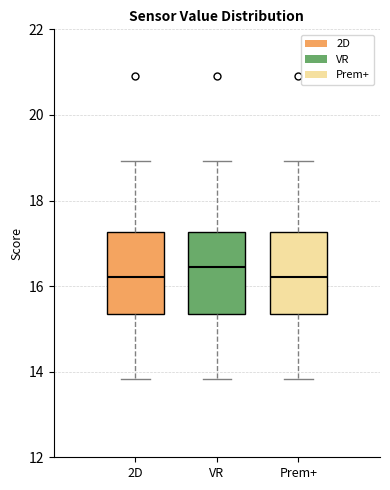

Reading left to right, transcribe this box plot: for each box, give where its median line is, the range the box spans, and where its two whiskers end, as read against the y-axis. The values are not printed on the chart, so give them approximately, as read against the axis.

2D: median 16.2, box 15.4 to 17.2, whiskers 13.8 to 19.0
VR: median 16.4, box 15.4 to 17.2, whiskers 13.8 to 19.0
Prem+: median 16.2, box 15.4 to 17.2, whiskers 13.8 to 19.0